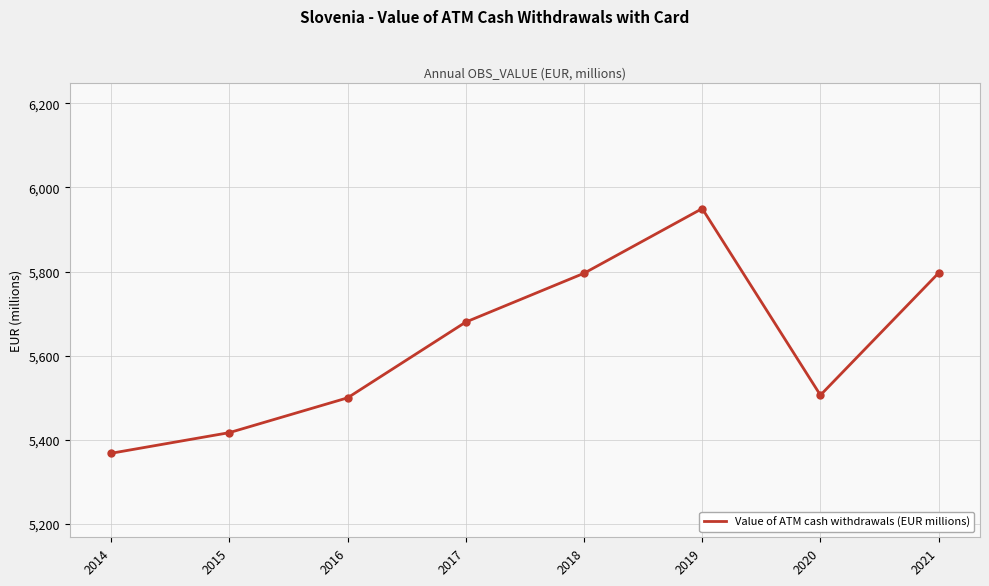

How many series are shown in this chart?

1